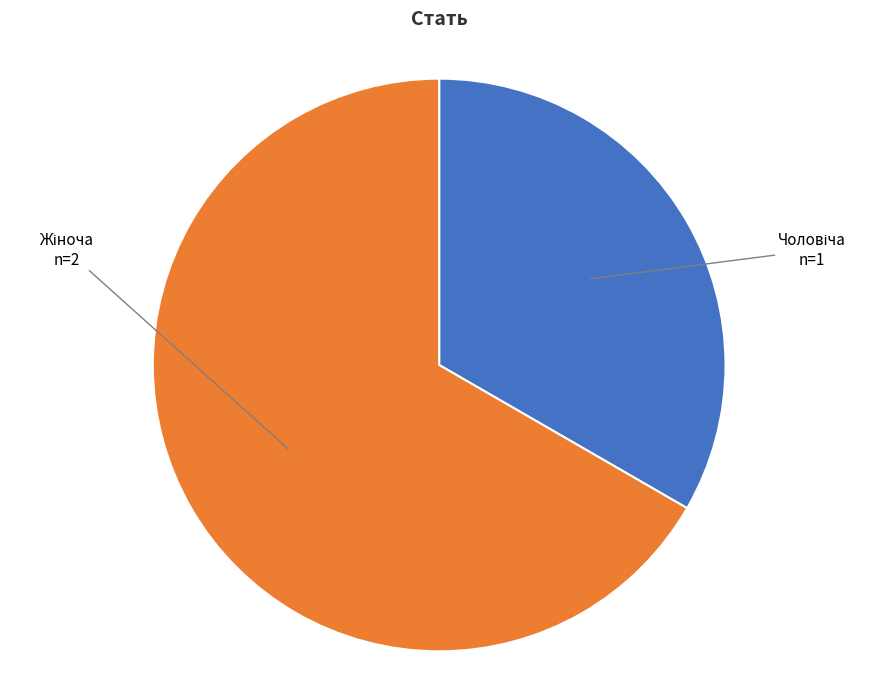

How many segments does this pie chart have?

2